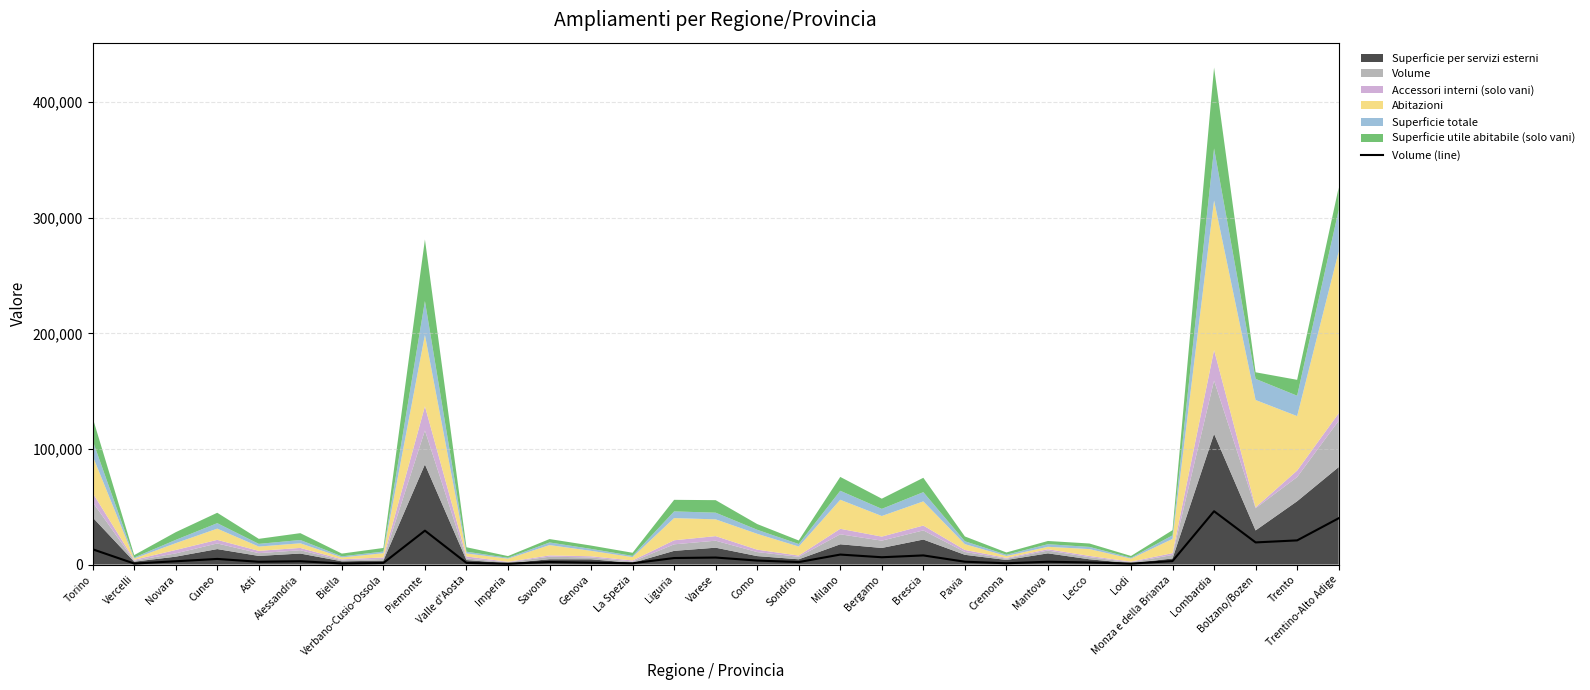

What is the highest value of the Volume (line) series?

46101.6